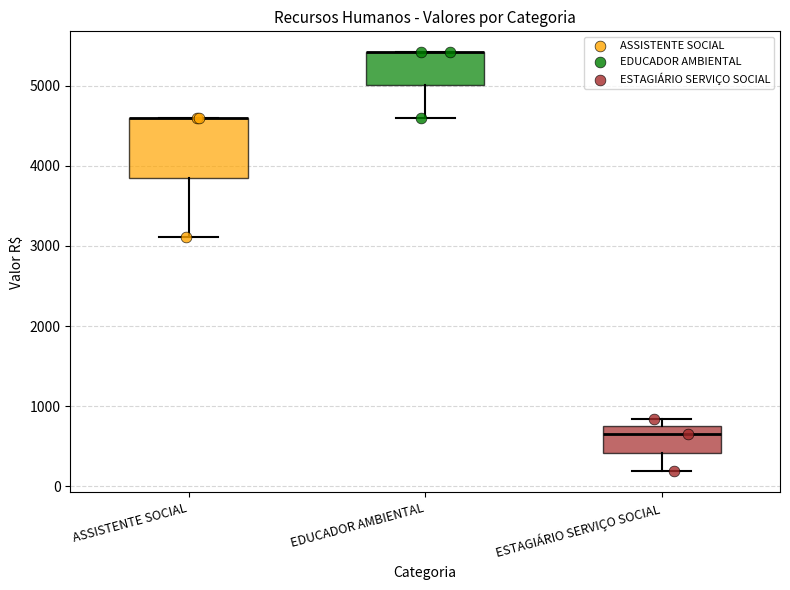

Reading left to right, read every box against the y-axis: the position of its median line, the range the box covers, and the ends of its whiskers. The values are not printed on the chart, so give them approximately, as read against the axis.

ASSISTENTE SOCIAL: median 4600 (drawn on the box's upper edge), box 3900 to 4600, whiskers 3100 to 4600
EDUCADOR AMBIENTAL: median 5400 (drawn on the box's upper edge), box 5000 to 5400, whiskers 4600 to 5400
ESTAGIÁRIO SERVIÇO SOCIAL: median 700 (just below the box's upper edge), box 400 to 700, whiskers 200 to 800